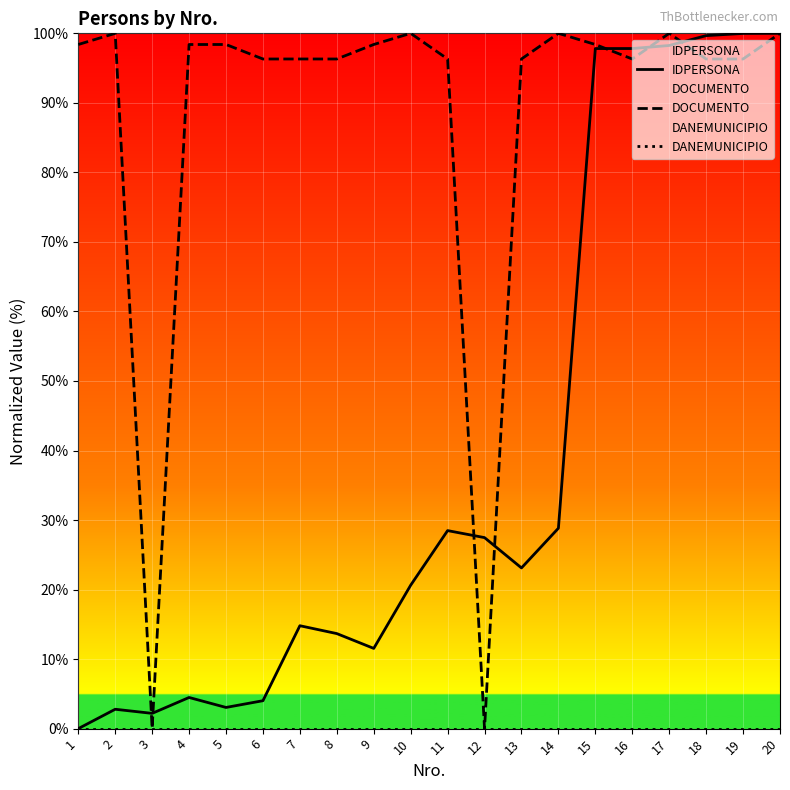

At 3, list the series in order from smallest to largest.

DANEMUNICIPIO, DOCUMENTO, IDPERSONA